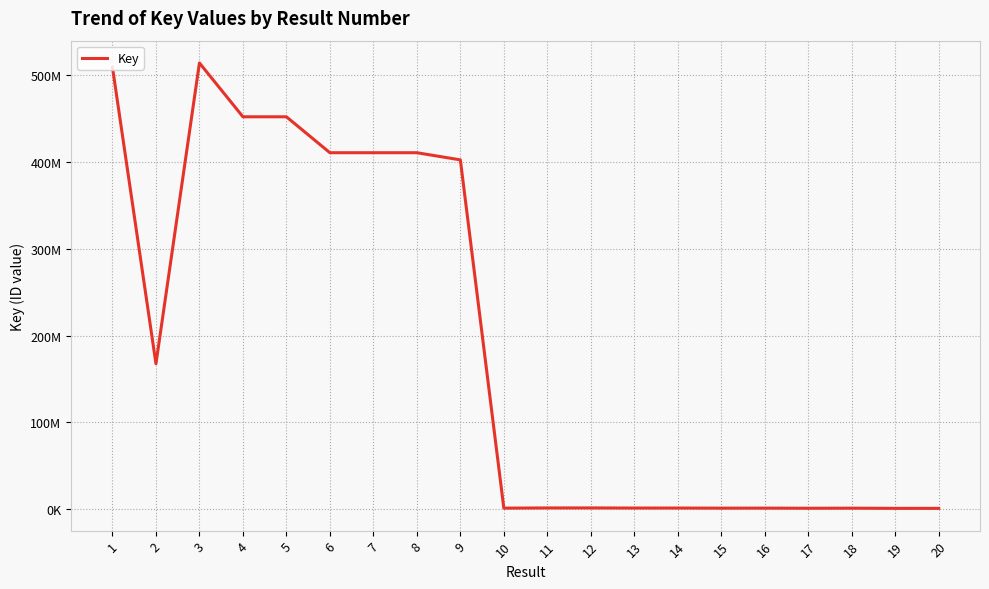

What is the smallest value displayed?

1065943